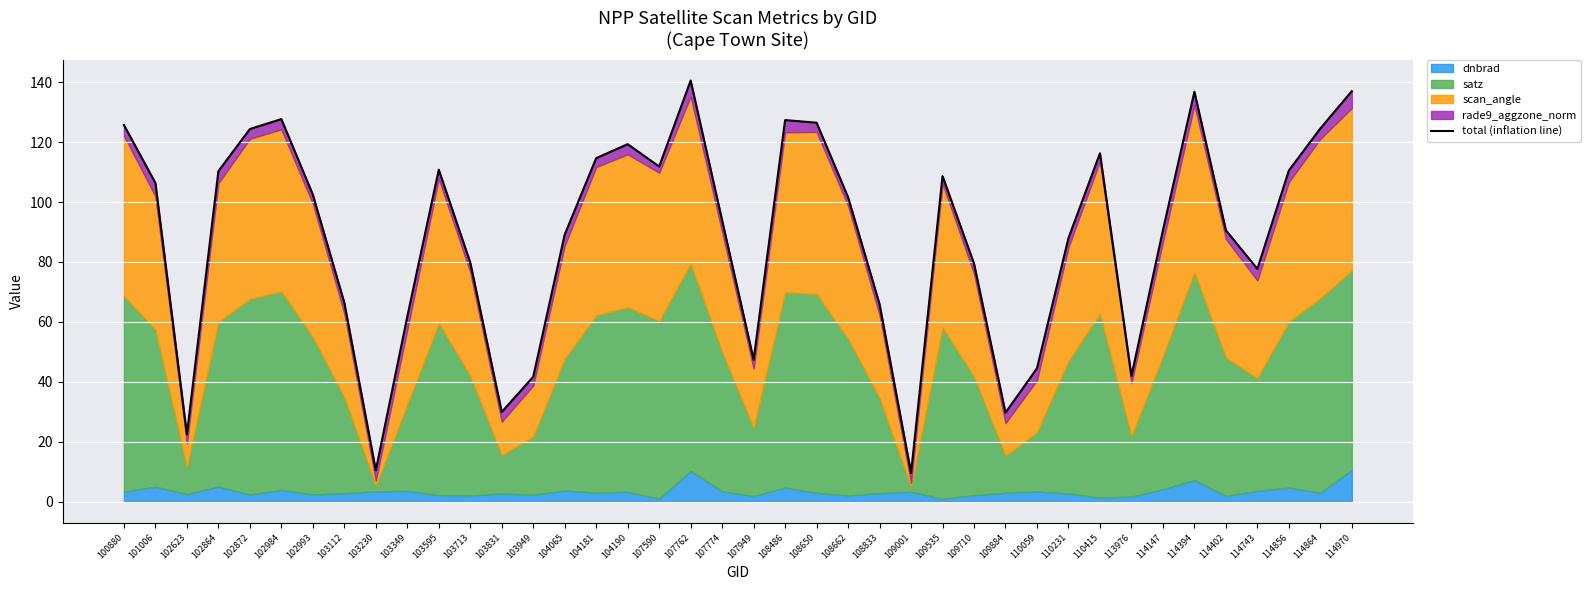

What is the smallest value displayed?

9.6